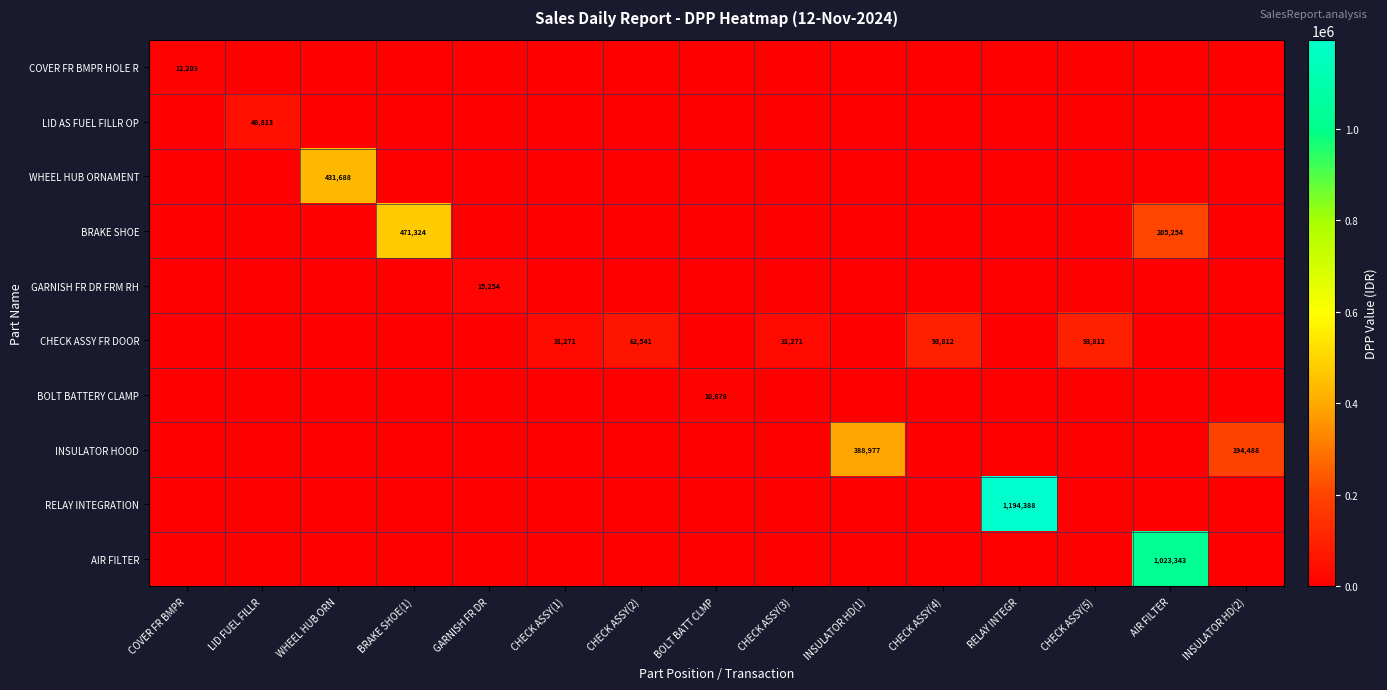

Which series has the largest total across all categories?

RELAY INTEGRATION